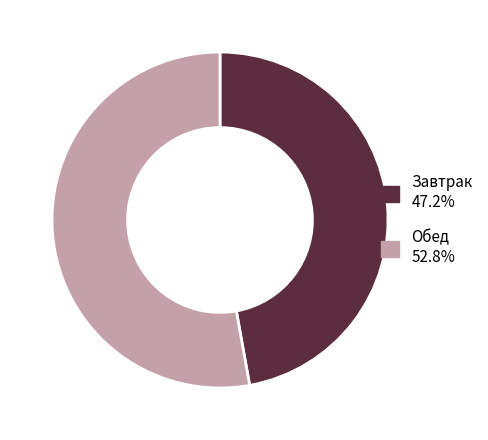

How many segments does this pie chart have?

2